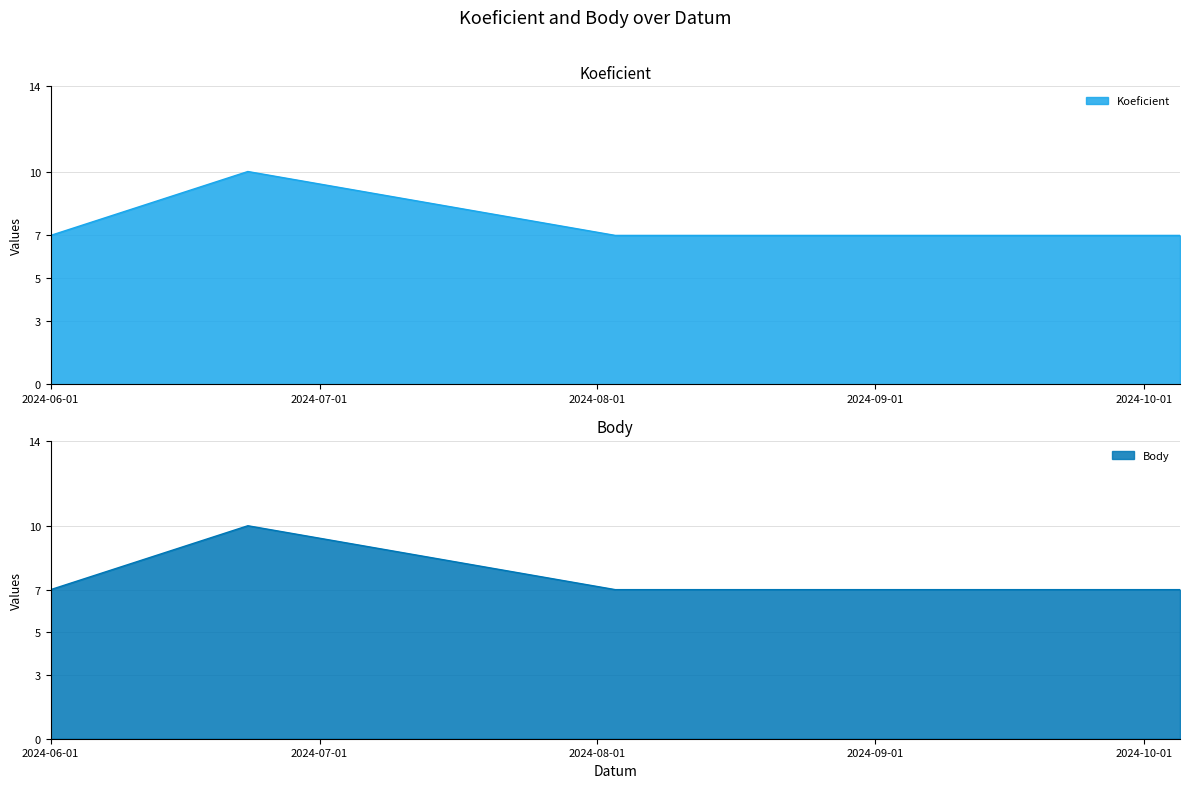

Does the chart display data point markers on the line(s)?

No